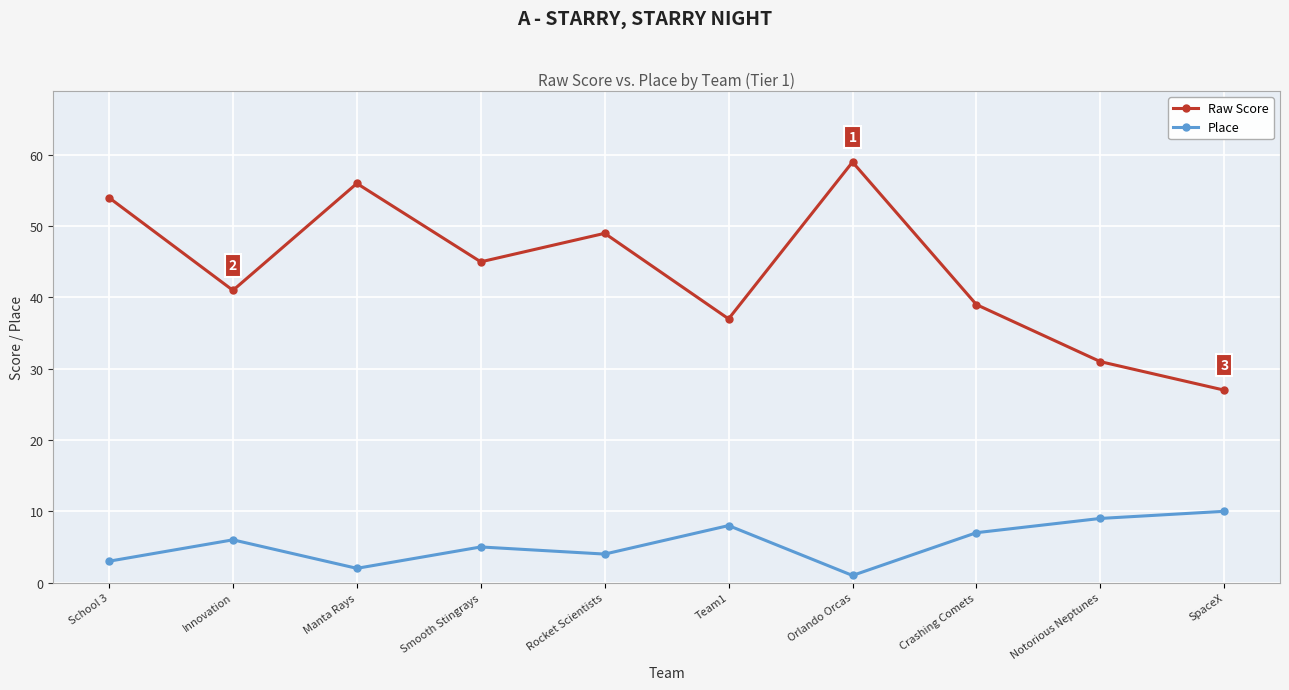

Reading right to left, list all the values displayed in this chart.

Raw Score: SpaceX=27	Notorious Neptunes=31	Crashing Comets=39	Orlando Orcas=59	Team1=37	Rocket Scientists=49	Smooth Stingrays=45	Manta Rays=56	Innovation=41	School 3=54
Place: SpaceX=10	Notorious Neptunes=9	Crashing Comets=7	Orlando Orcas=1	Team1=8	Rocket Scientists=4	Smooth Stingrays=5	Manta Rays=2	Innovation=6	School 3=3